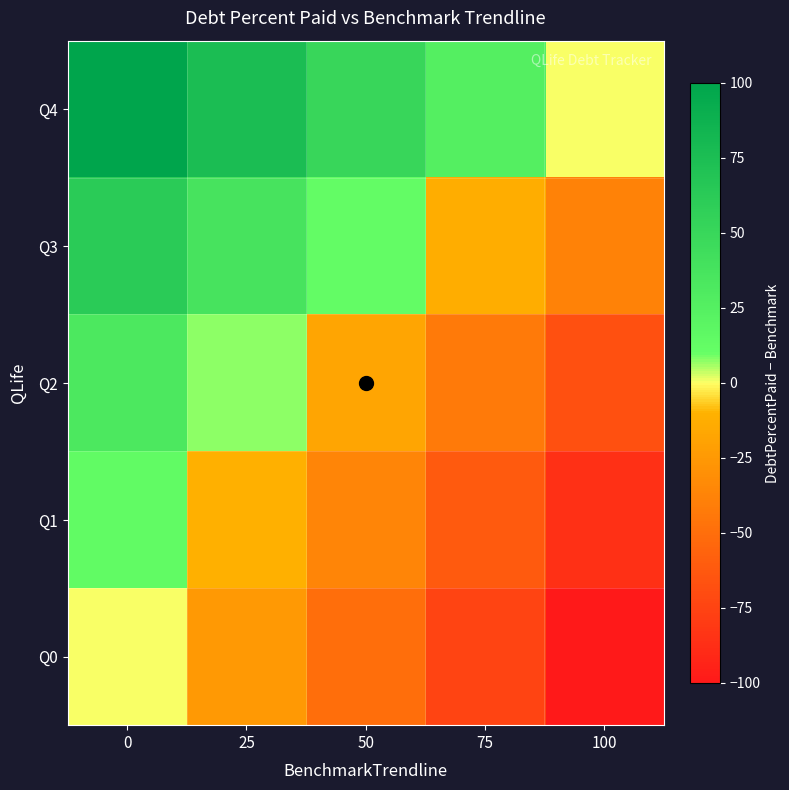

What is the smallest value displayed?

-100.0